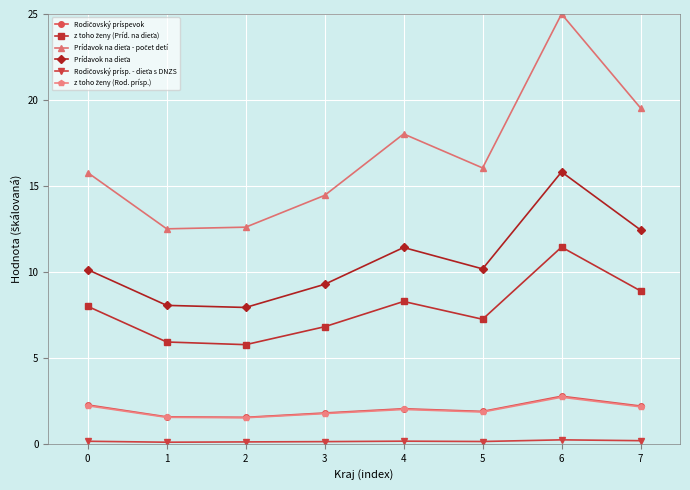

How many lines are shown in the chart?

6